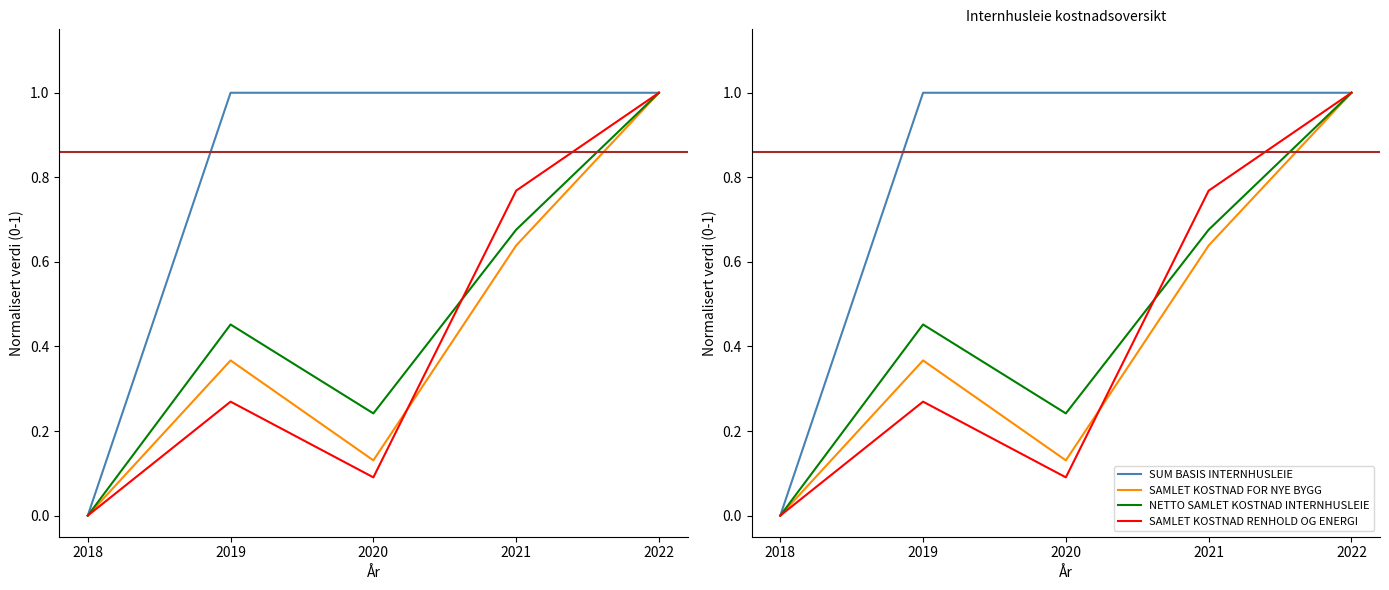

How many SUM BASIS INTERNHUSLEIE values are between 1 and 2?

4